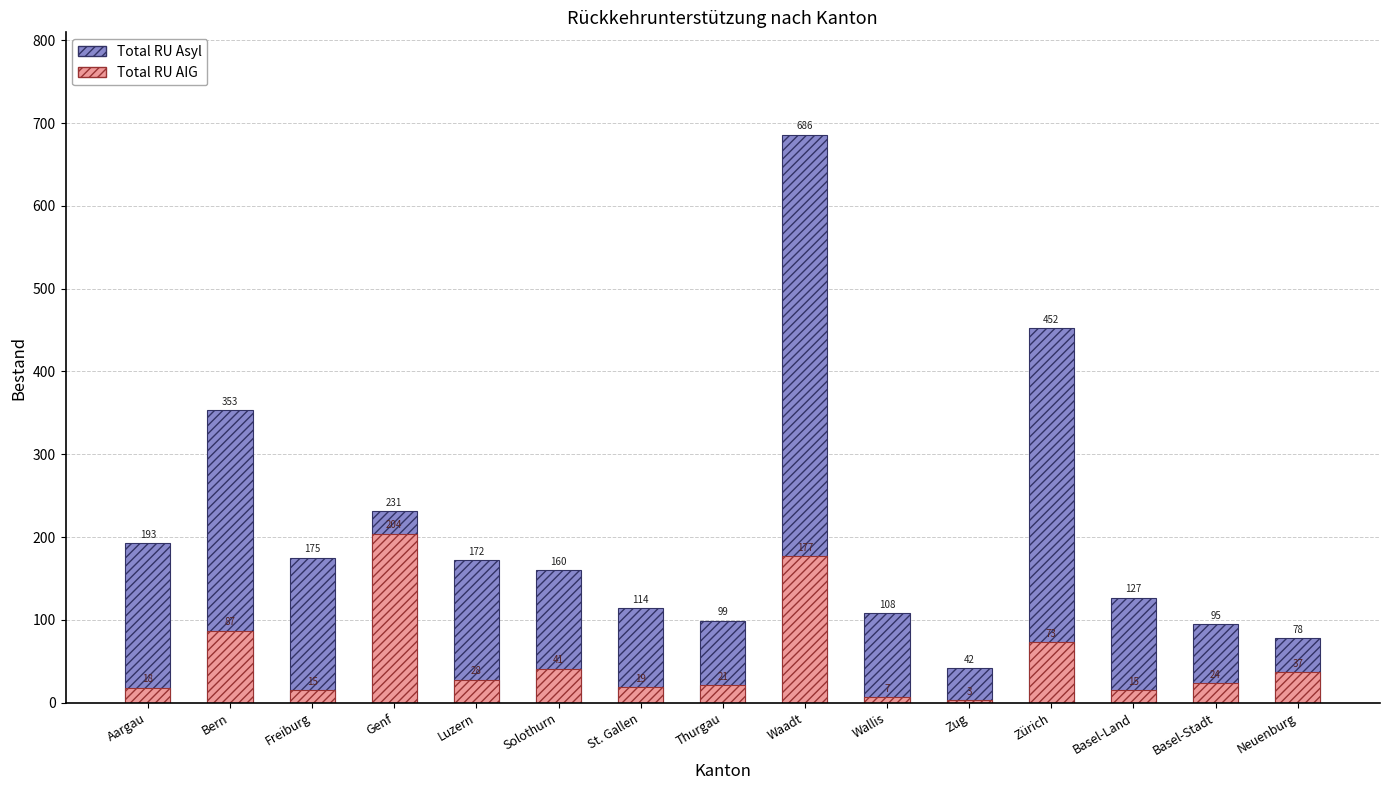

Between Genf and Zug, which is larger?

Genf